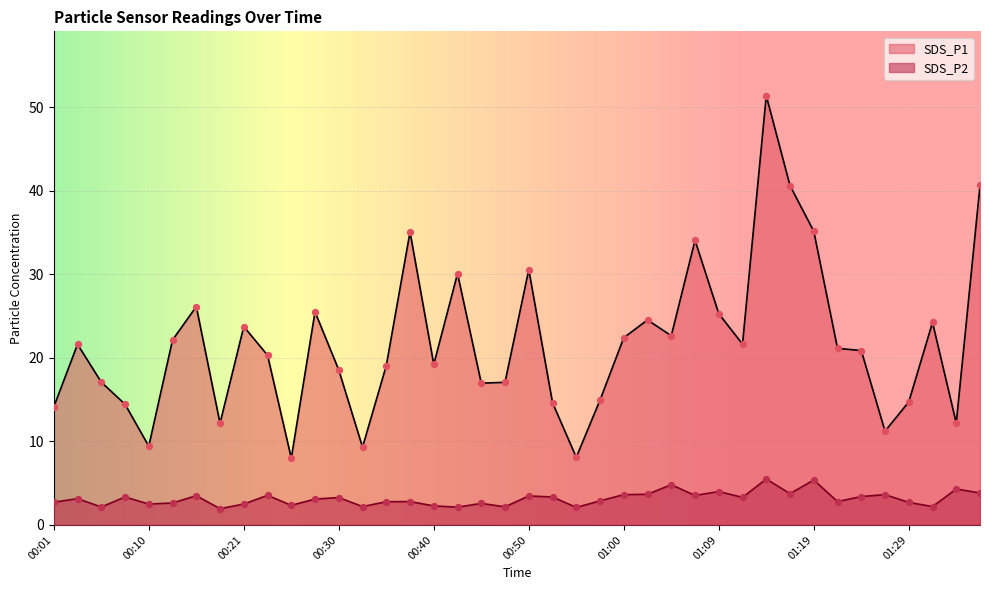

Which series has the widest spread of Y values?

SDS_P1